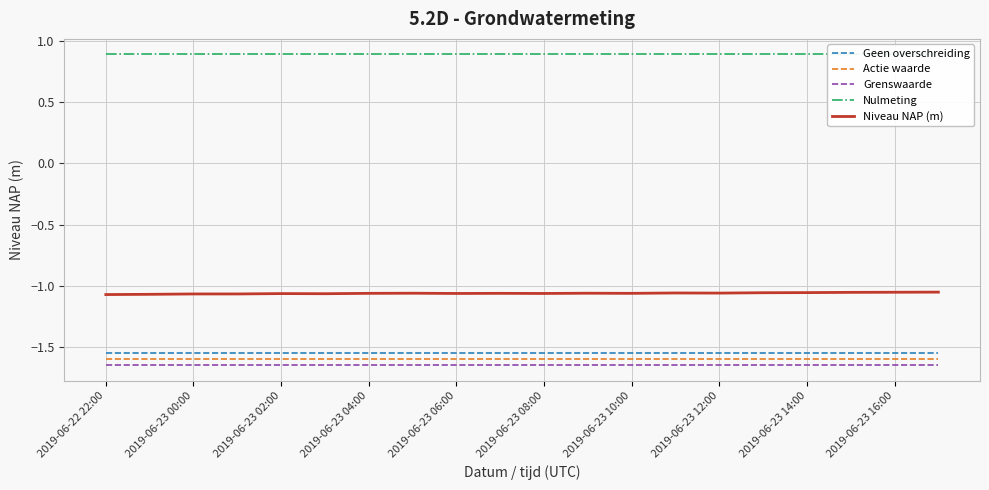

True or false: Niveau NAP (m) and Grenswaarde intersect in this chart.

False